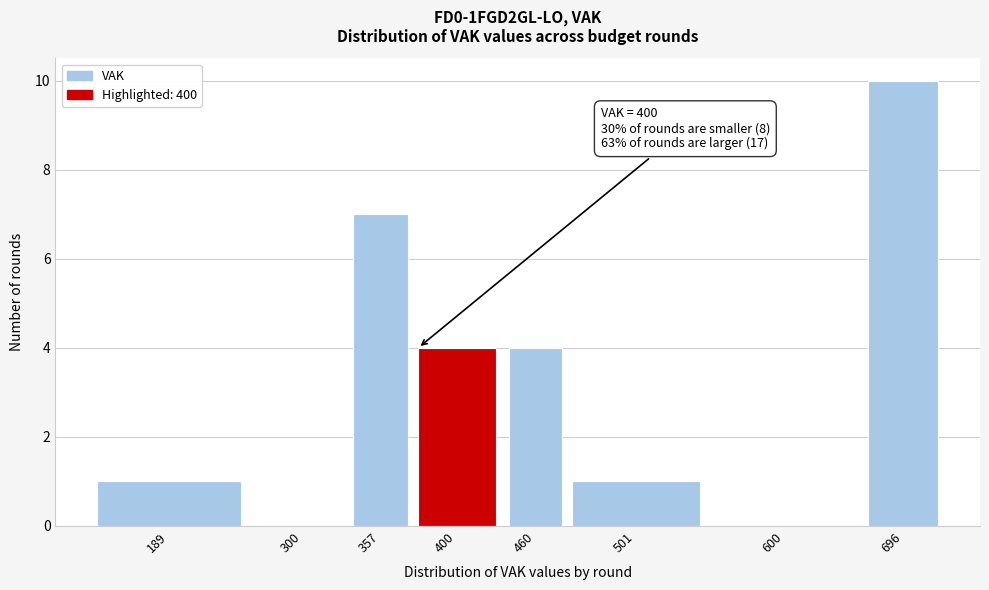

Reading right to left, extract all data points from this chart.

696=10	600=0	501=1	460=4	400=4	357=7	300=0	189=1